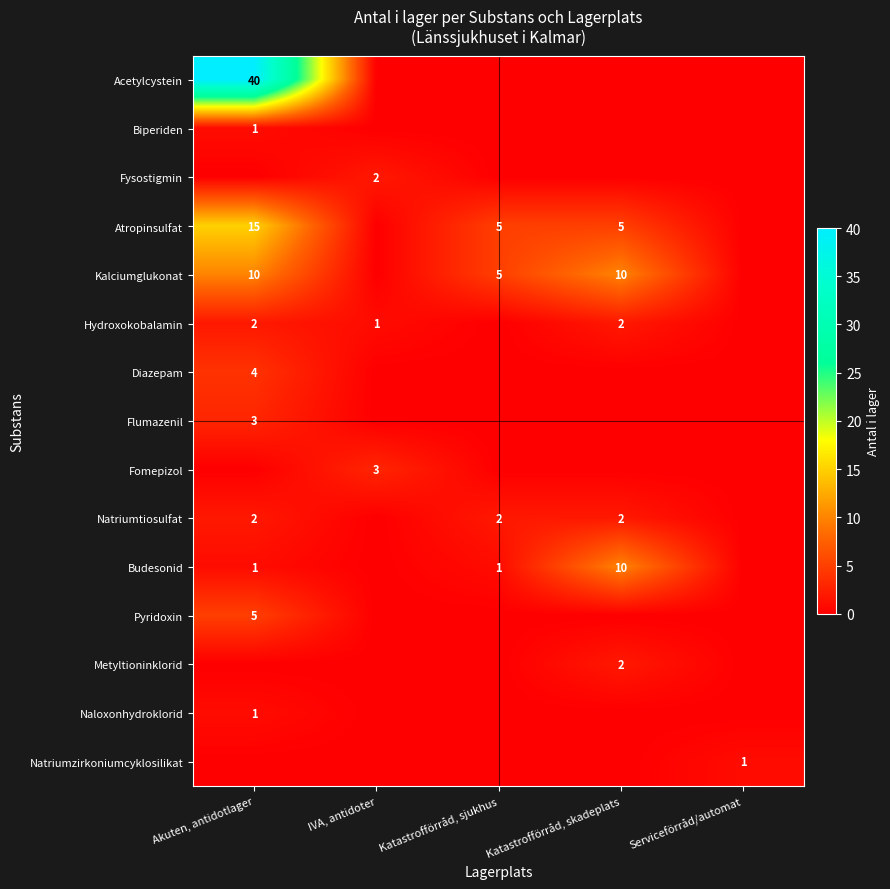

Is it true that Kalciumglukonat equals 6 at Katastrofförråd, skadeplats?

False